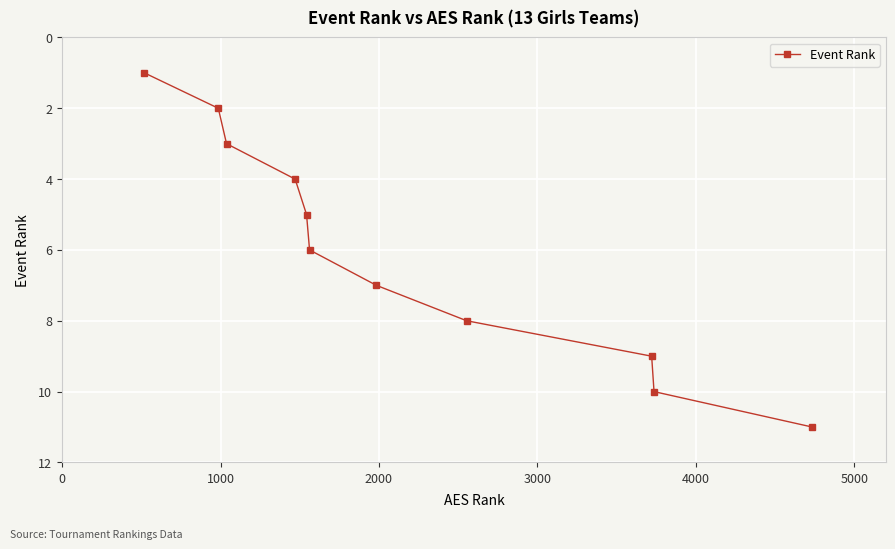

What is the maximum value shown in the chart?

11